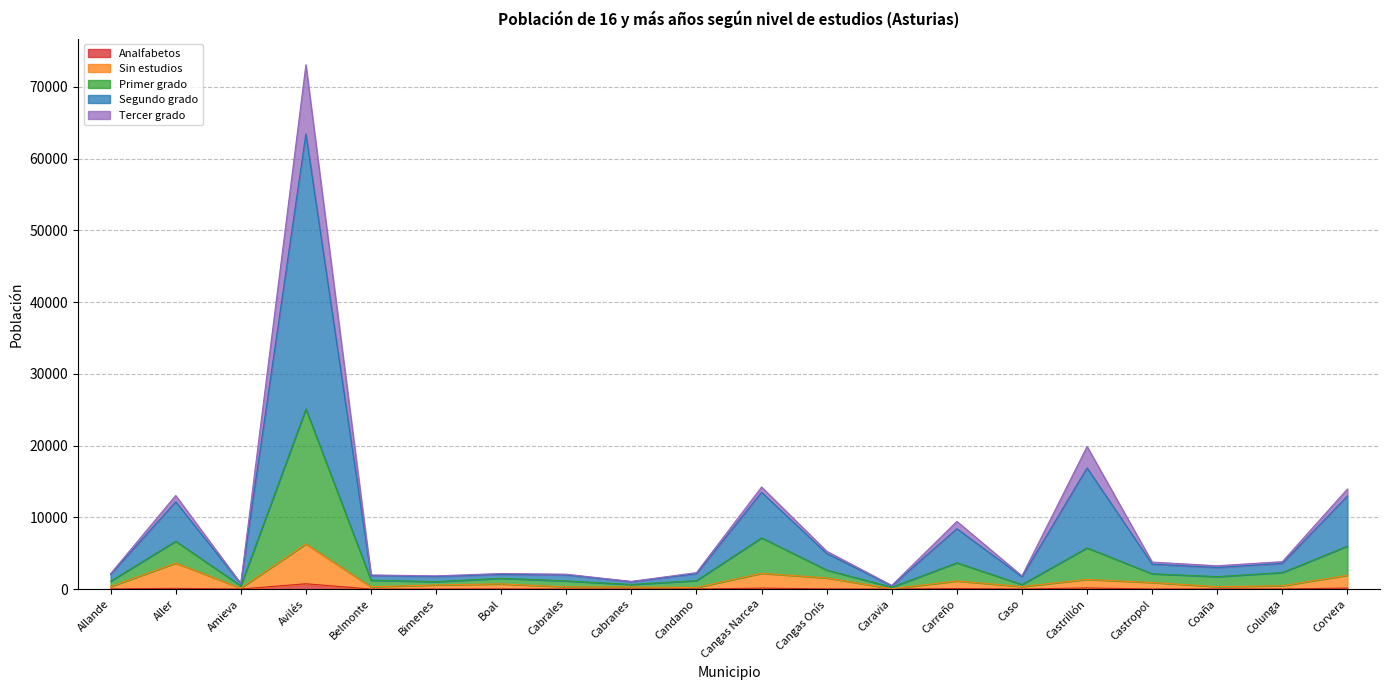

True or false: Primer grado and Analfabetos intersect in this chart.

False